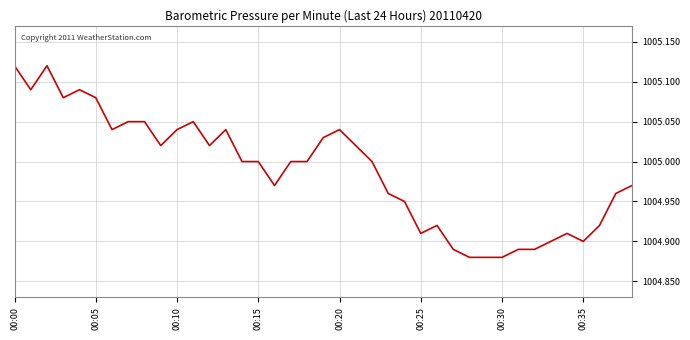

True or false: the data shows 1714.1 at 00:15.

False